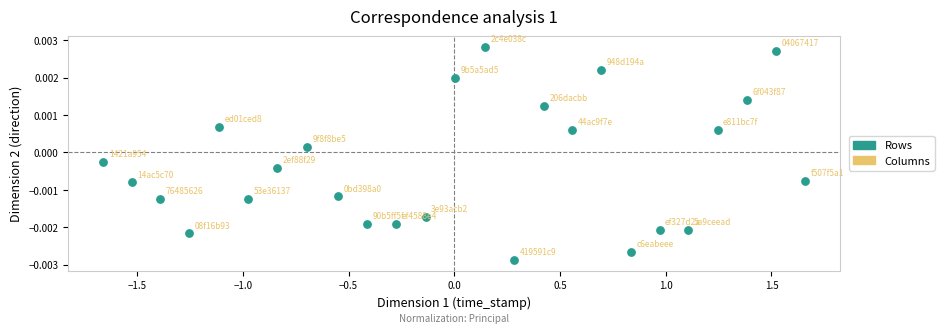

What is the range of X values (max minus min)?

3.3